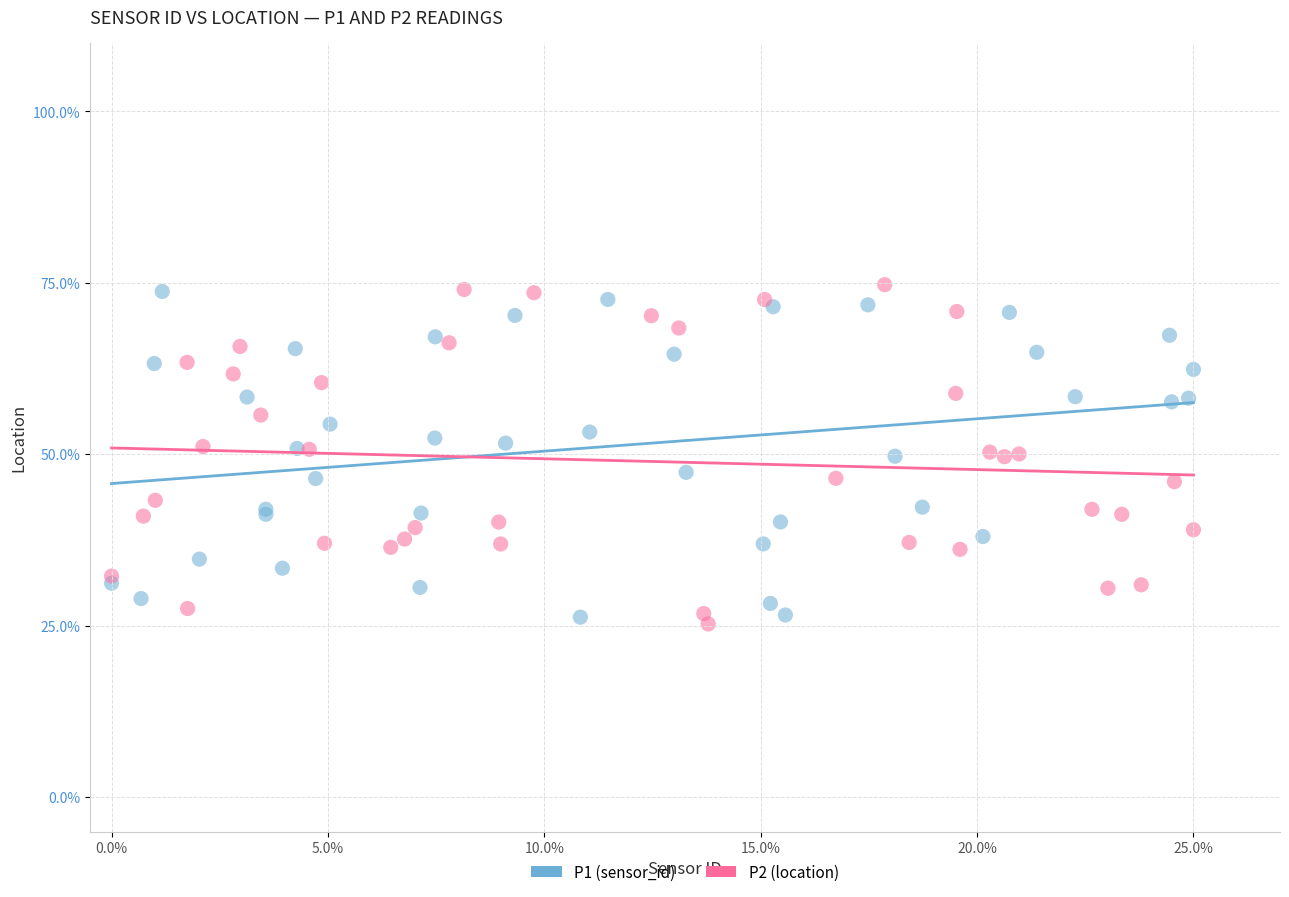

What are all the series names shown in the legend?

P1 (sensor_id), P2 (location)